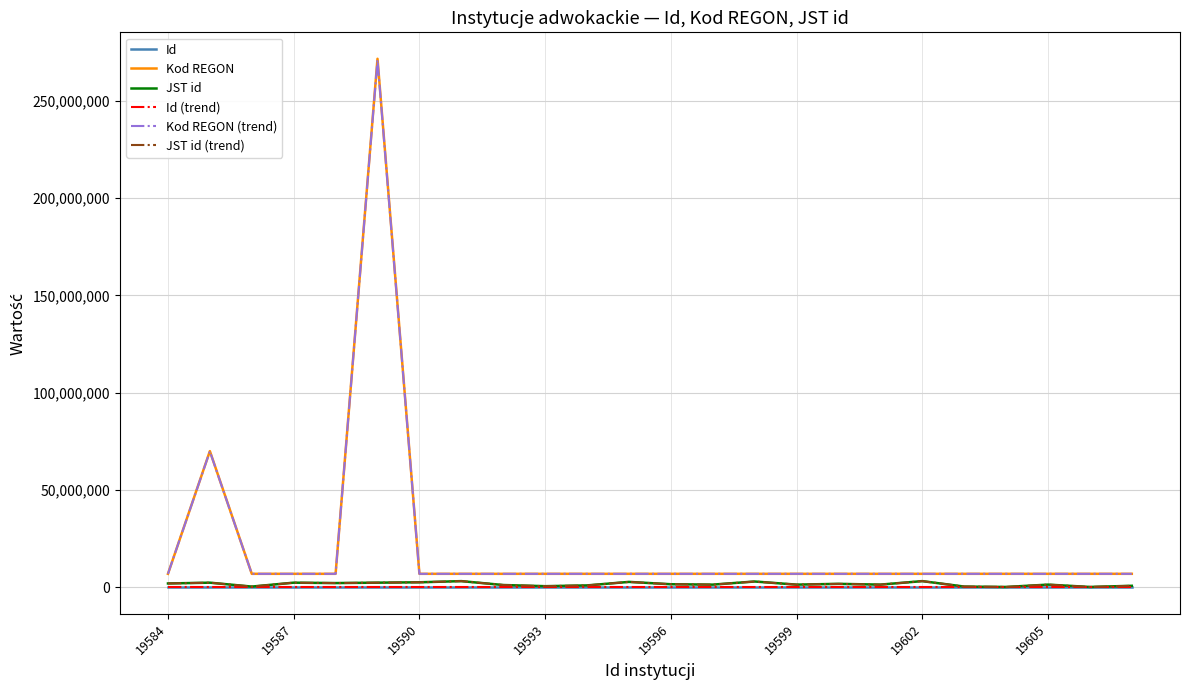

Which series has the widest spread of values?

Kod REGON